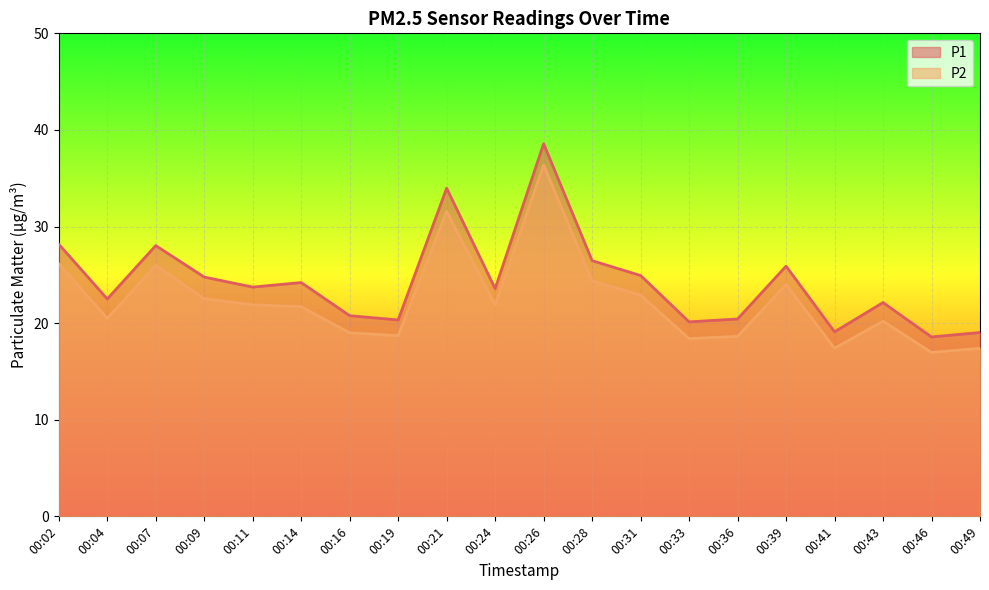

Which category has the highest value across all series?

00:26